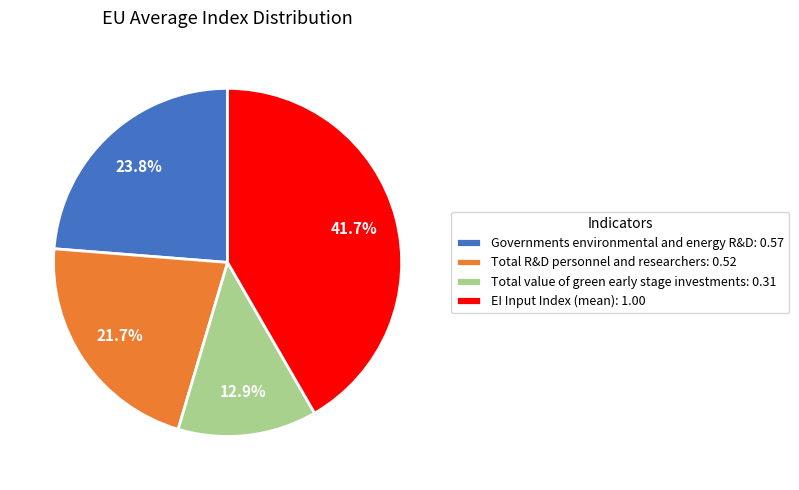

The Total R&D personnel and researchers slice represents 22% of the pie. True or false?

True